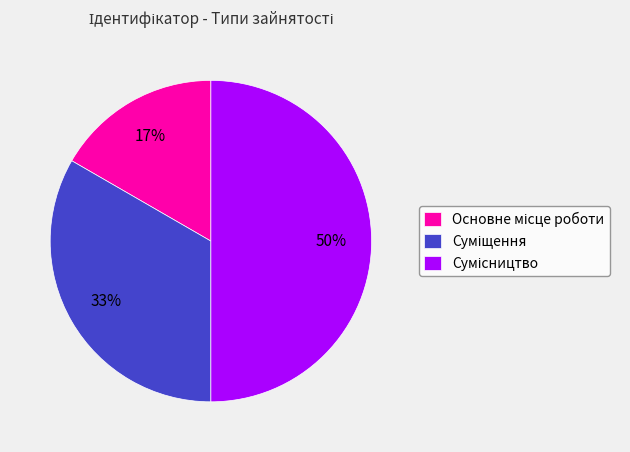

To the nearest percent, what is the difference between the largest and smallest slice percentages?

33%